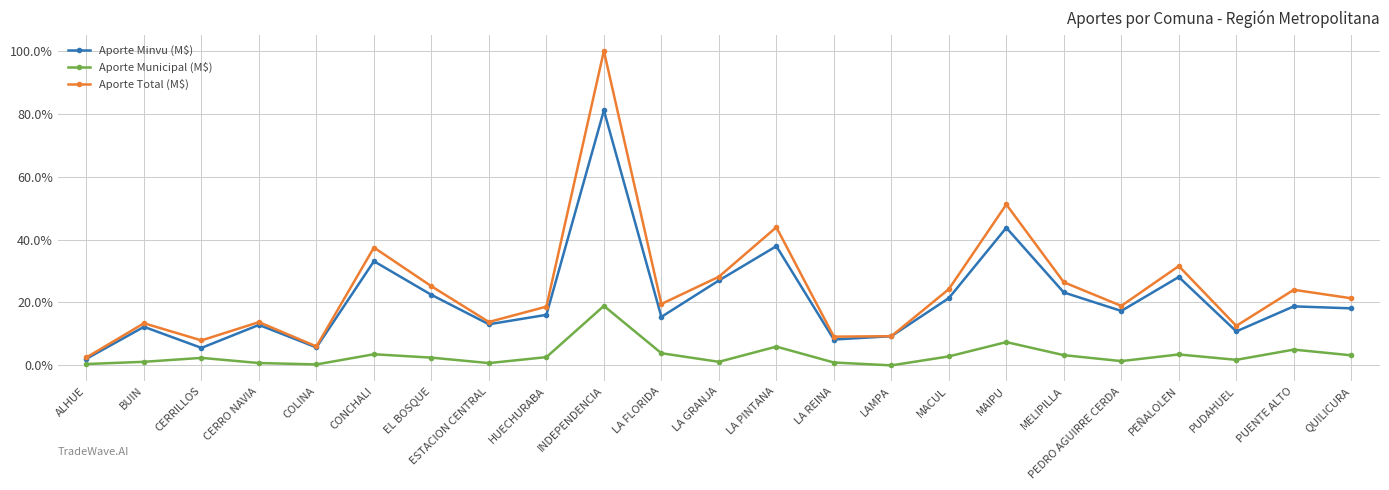

Which series has the widest spread of values?

Aporte Total (M$)